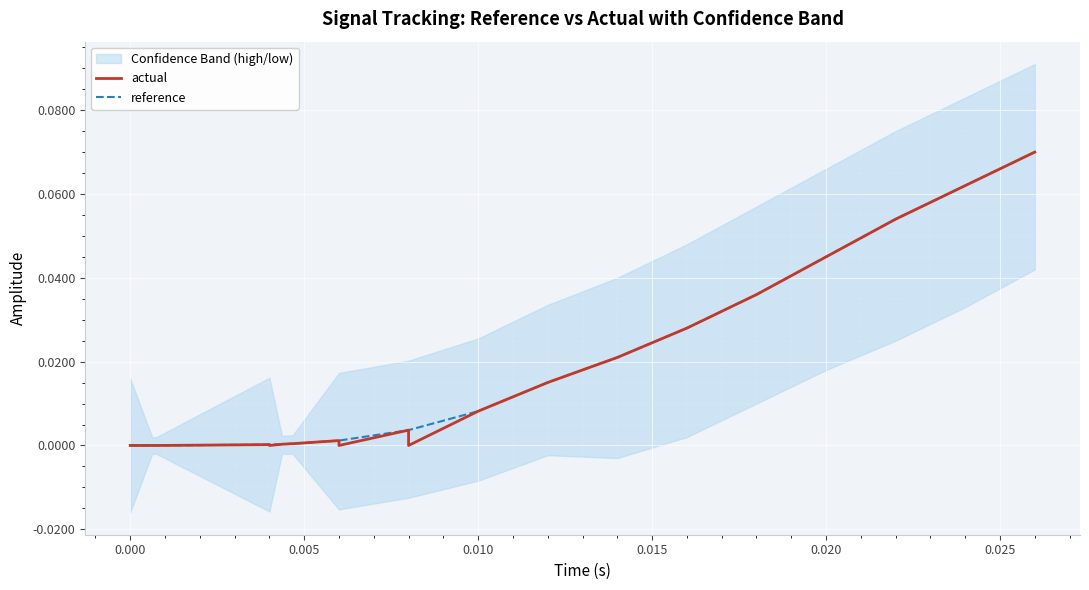

Rank the series by their average value, from highest to lowest.

reference, actual